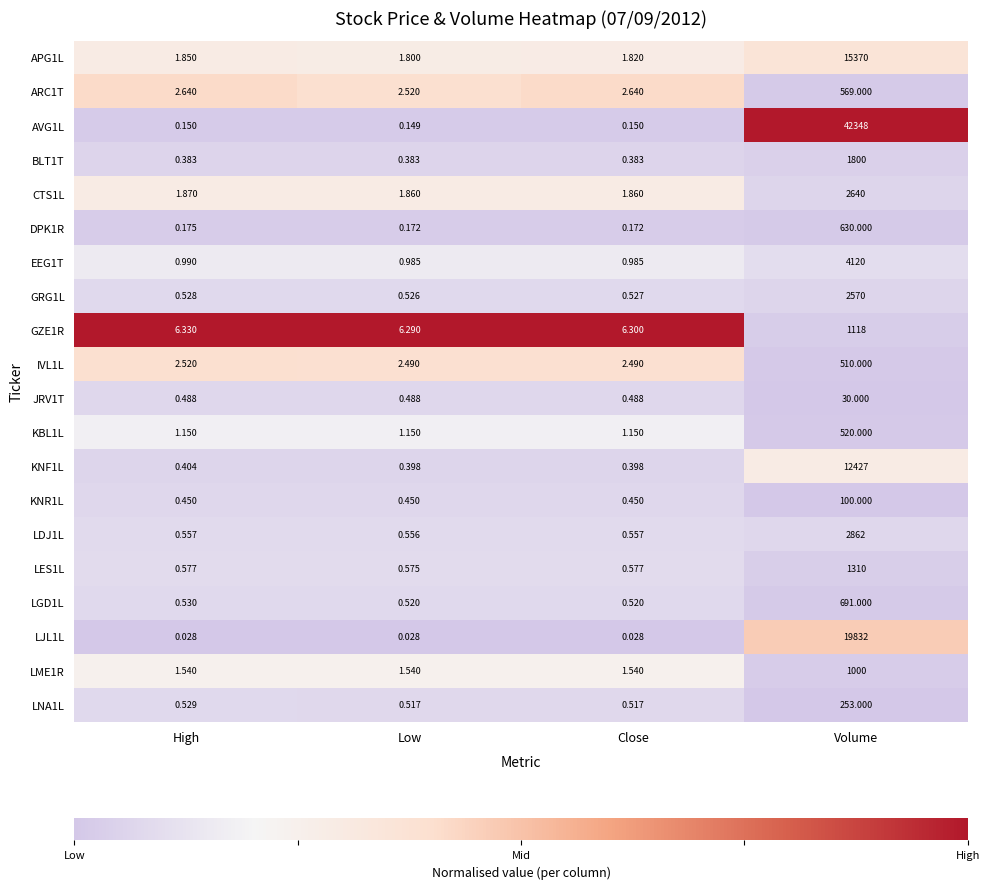

Is the value of ARC1T at Low greater than the value of LNA1L at Close?

Yes